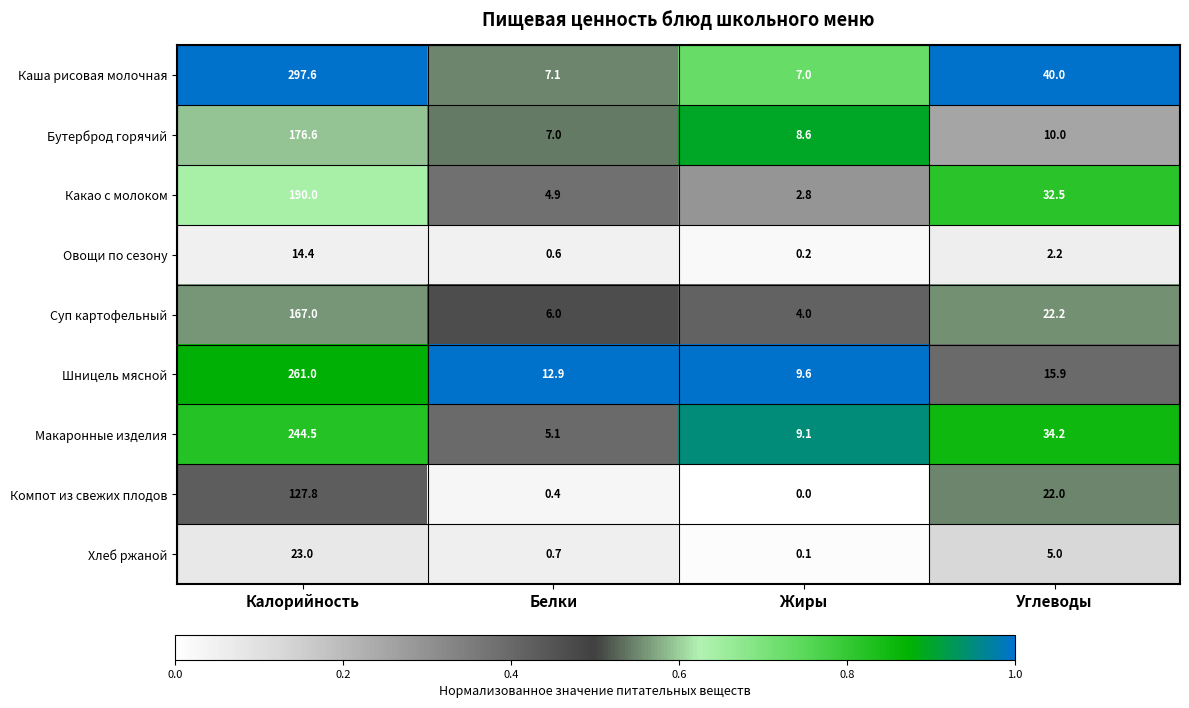

What is the difference between the maximum and minimum values in the Суп картофельный series?

163.0